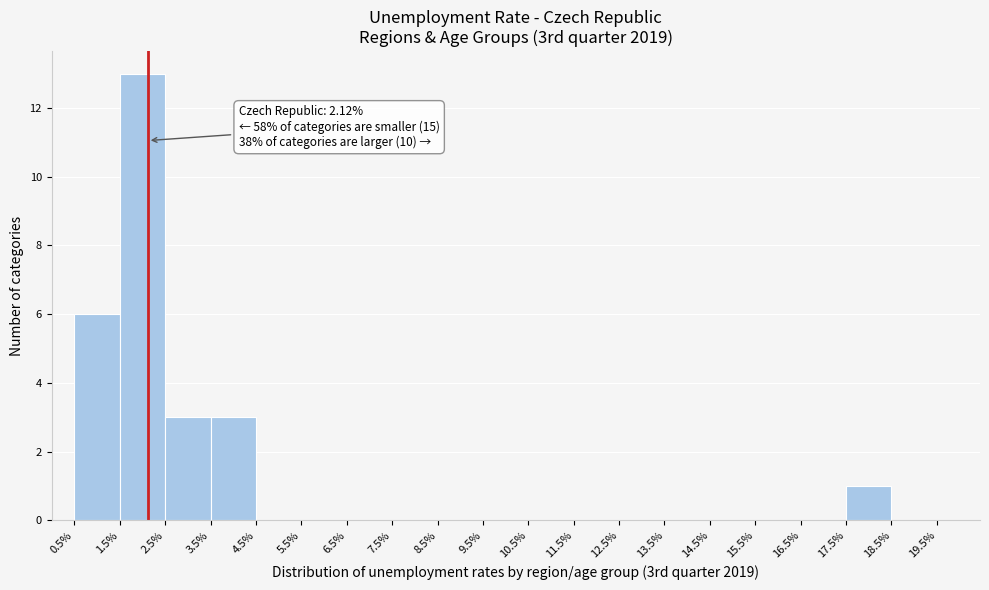

Over which range of the x-axis is the bar tallest?

1.5% to 2.5%